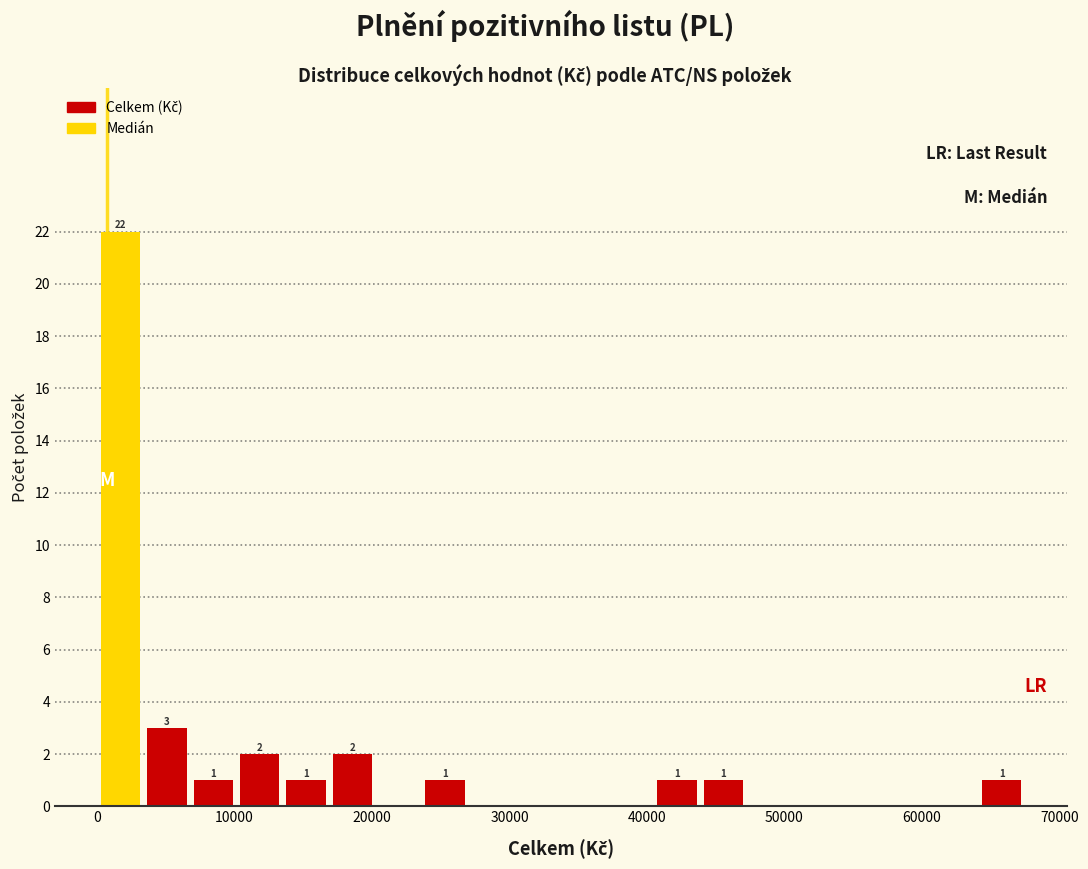

Read against the x-axis, roughly where is the centre of the tallest bar?

2000